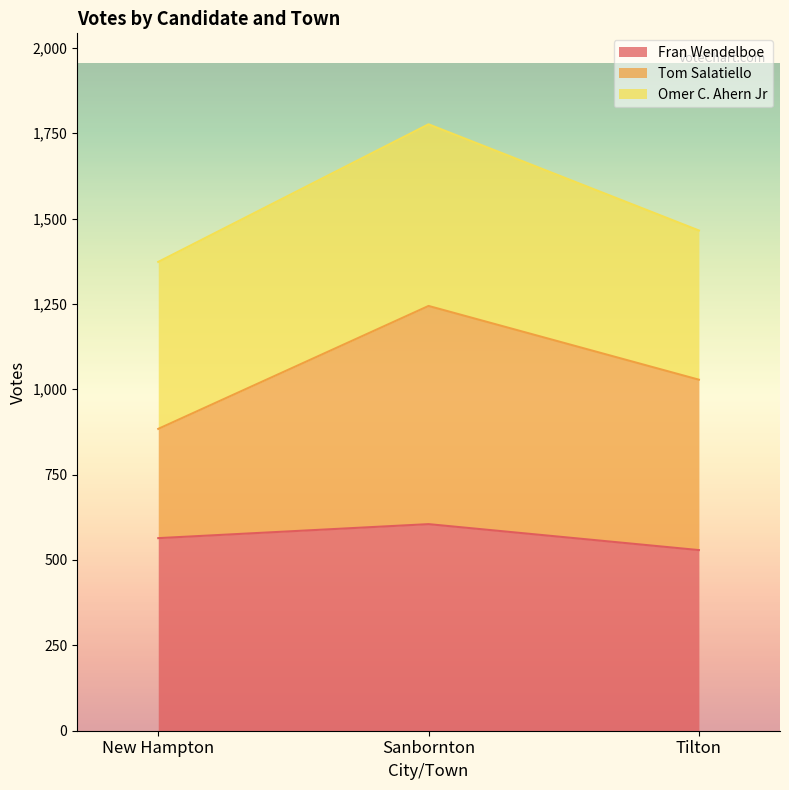

The Fran Wendelboe series shows 605 at Sanbornton. True or false?

True